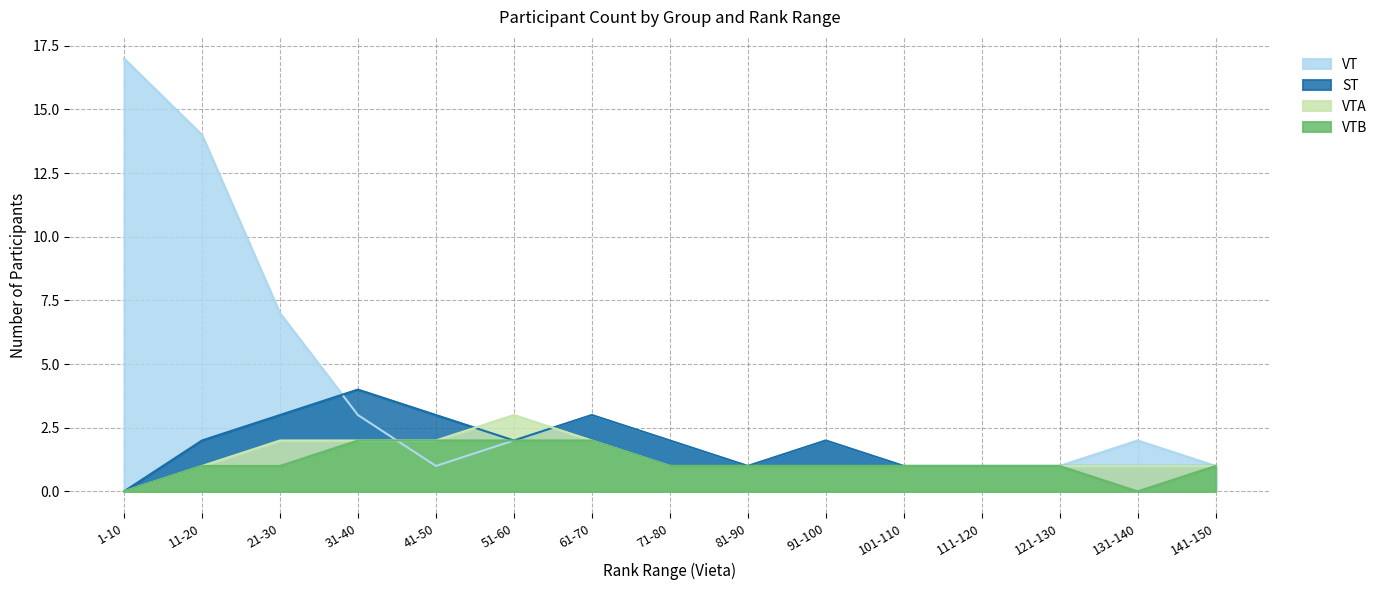

At which label does VTA reach its peak?

51-60